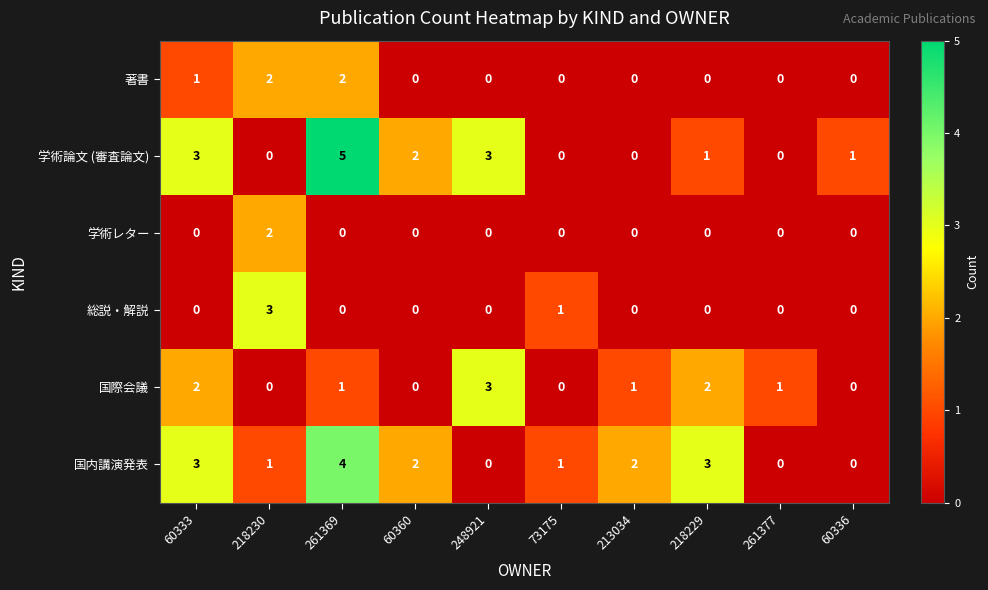

What is the difference between the maximum and second lowest values in the 国内講演発表 series?

4